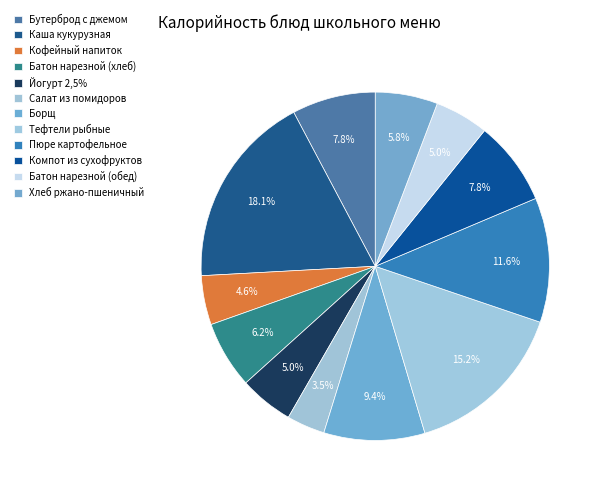

To the nearest percent, what portion does Хлеб ржано-пшеничный represent?

6%